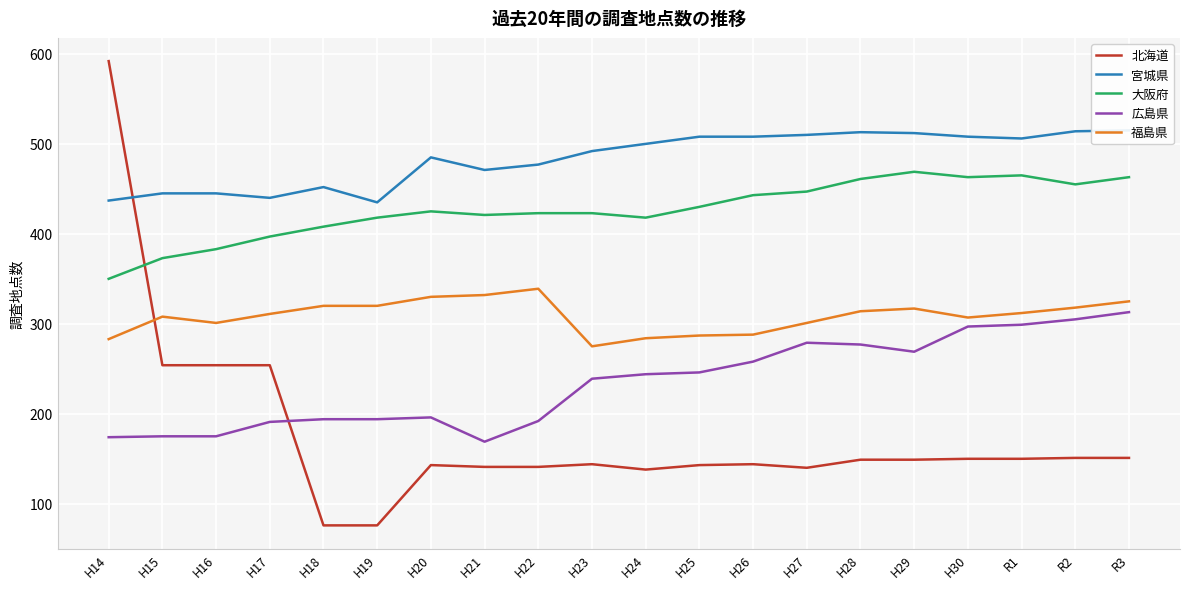

List the series in order of their overall mean, highest first.

宮城県, 大阪府, 福島県, 広島県, 北海道